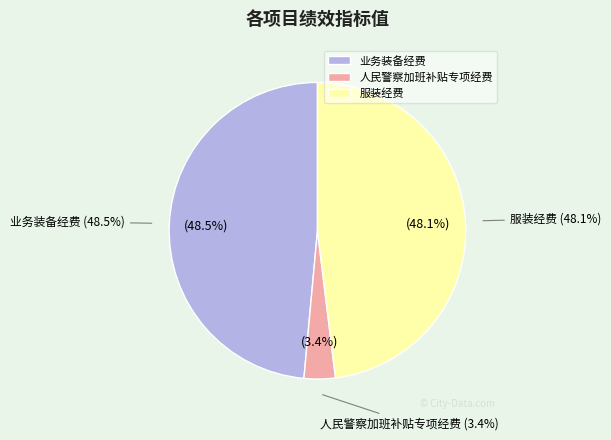

How many slices are in this pie chart?

3